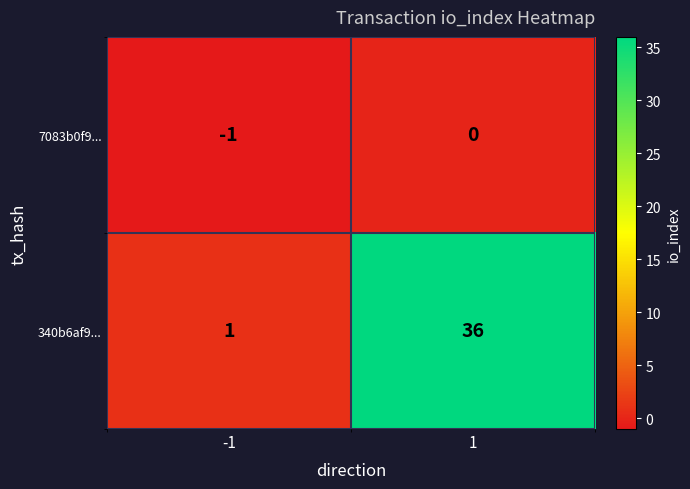

How many data points does each series have?

2